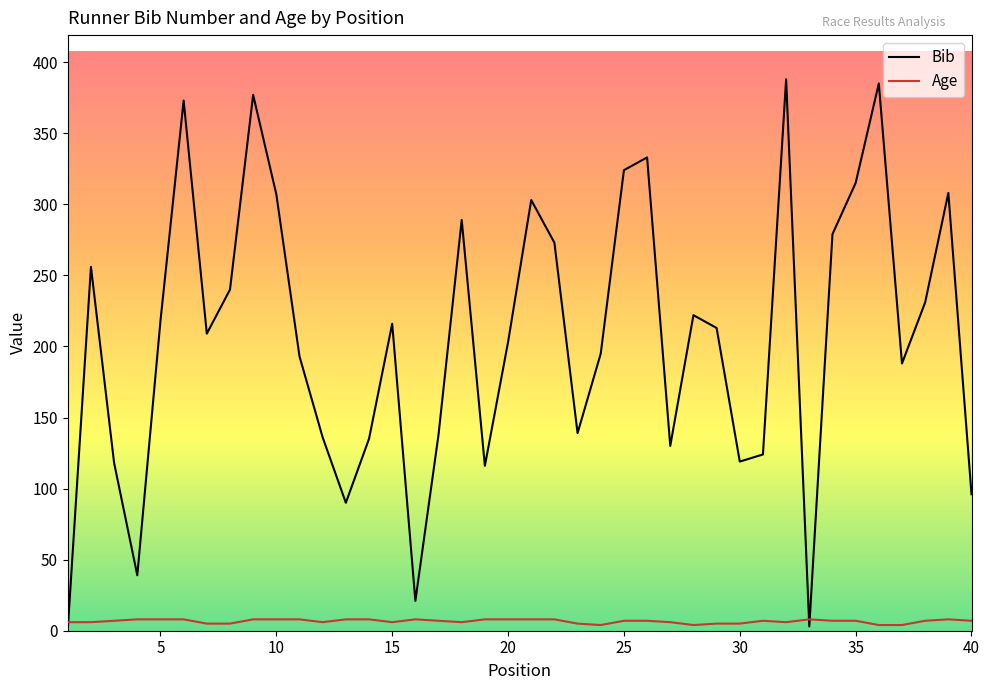

Rank the series by their maximum value, from lowest to highest.

Age, Bib